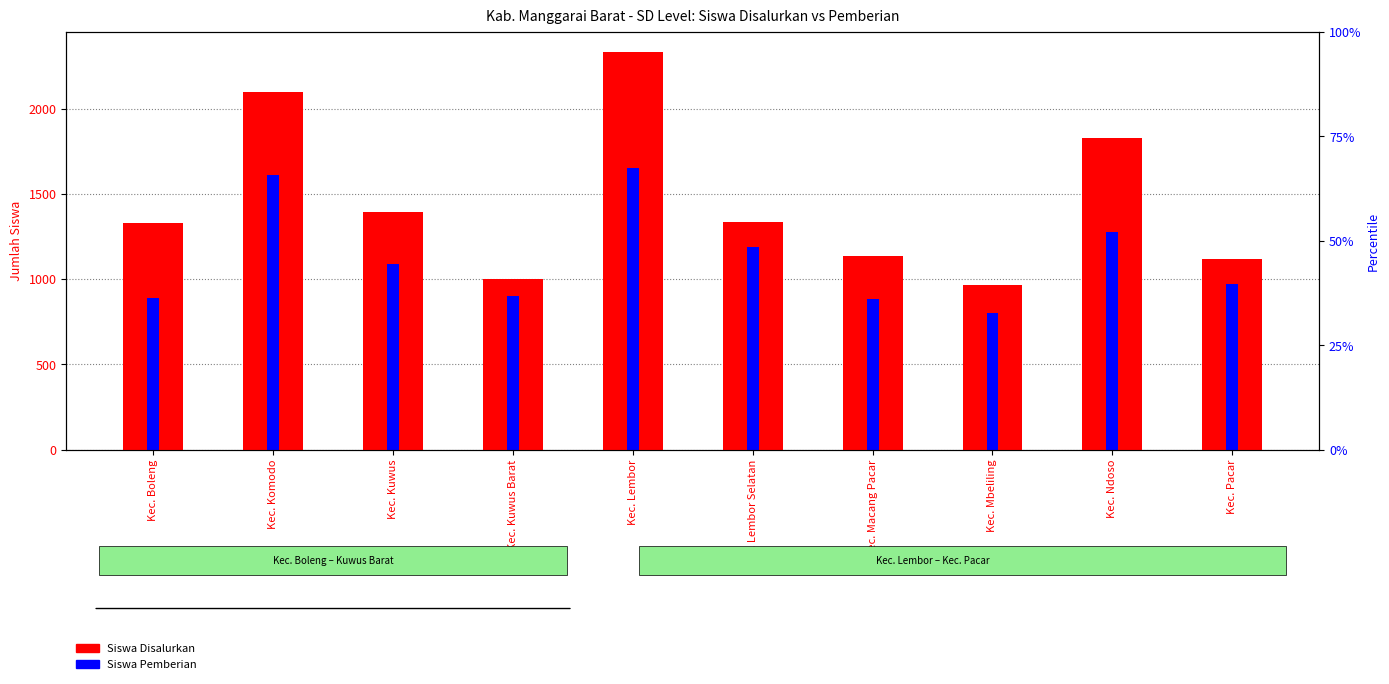

What is the difference between the maximum and minimum values in the Siswa Pemberian series?

852